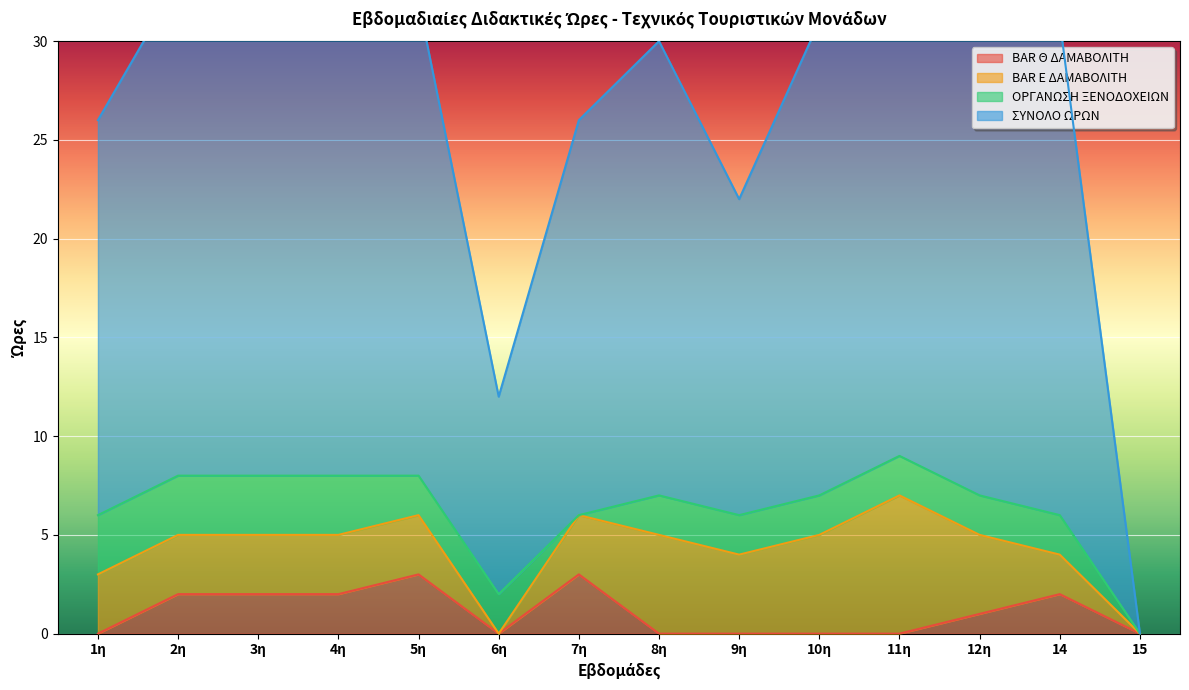

How many categories are shown in the chart?

14